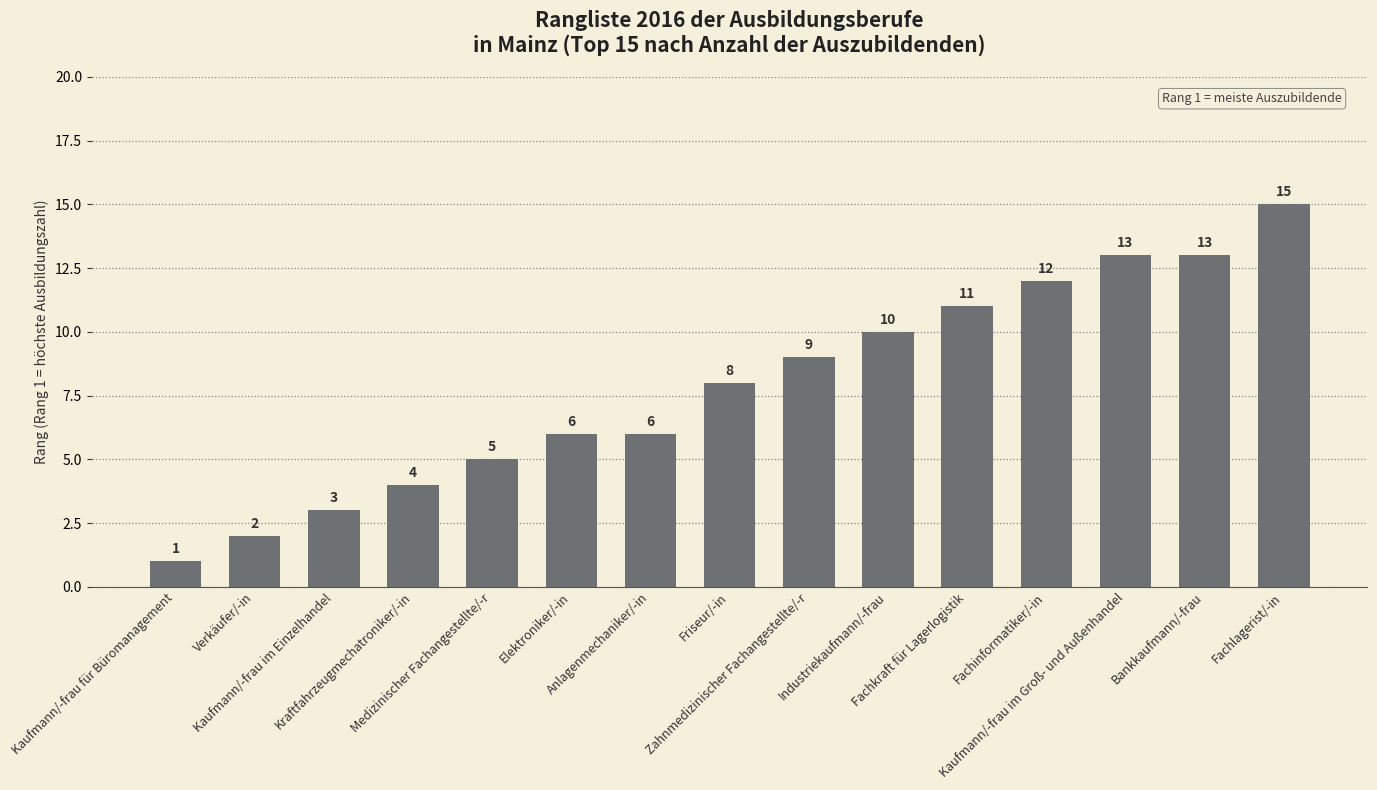

What is the minimum value shown in the chart?

1